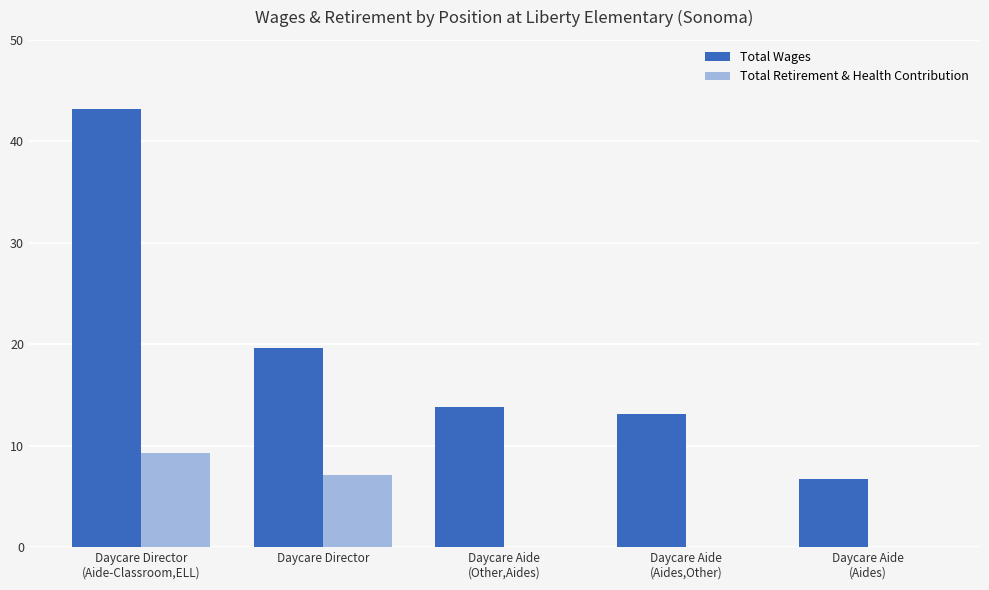

What is the difference between the second highest and minimum values in the Total Wages series?

12857